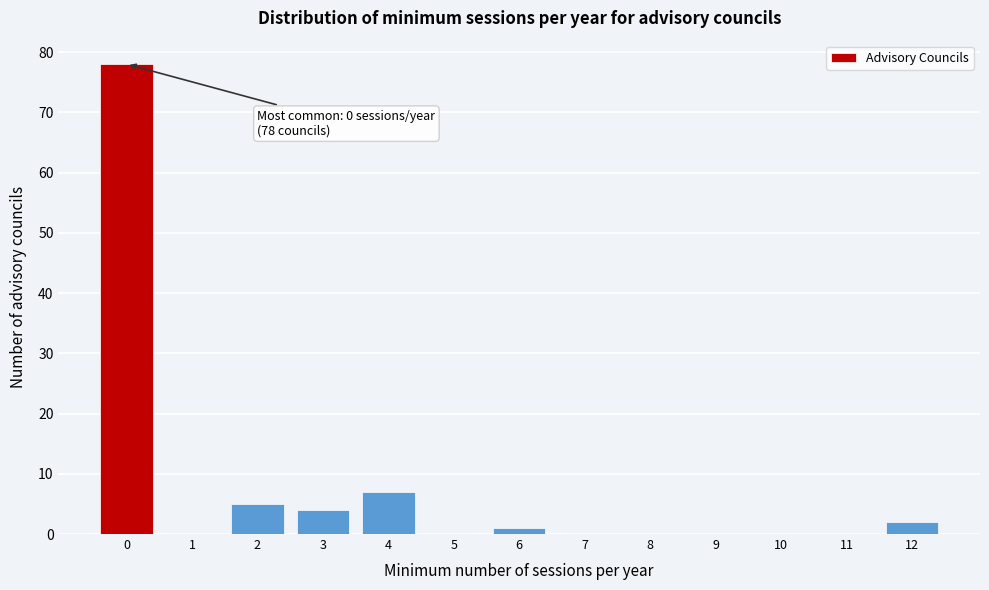

Over which range of the x-axis is the bar tallest?

-0.5 to 0.5